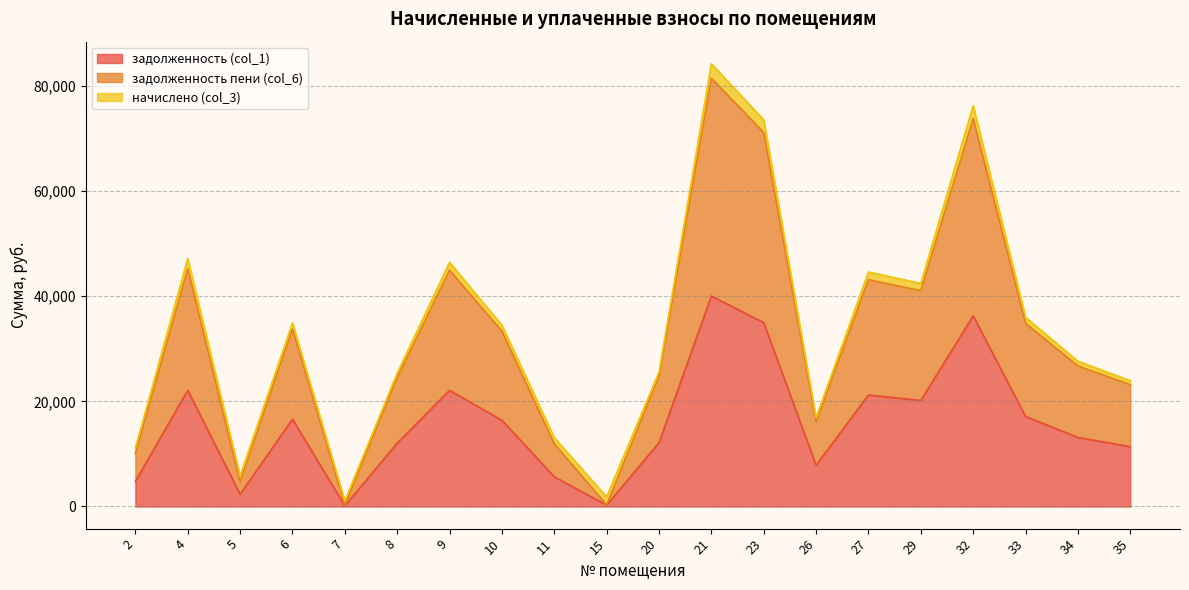

What is the maximum value for задолженность (col_1)?

40022.1